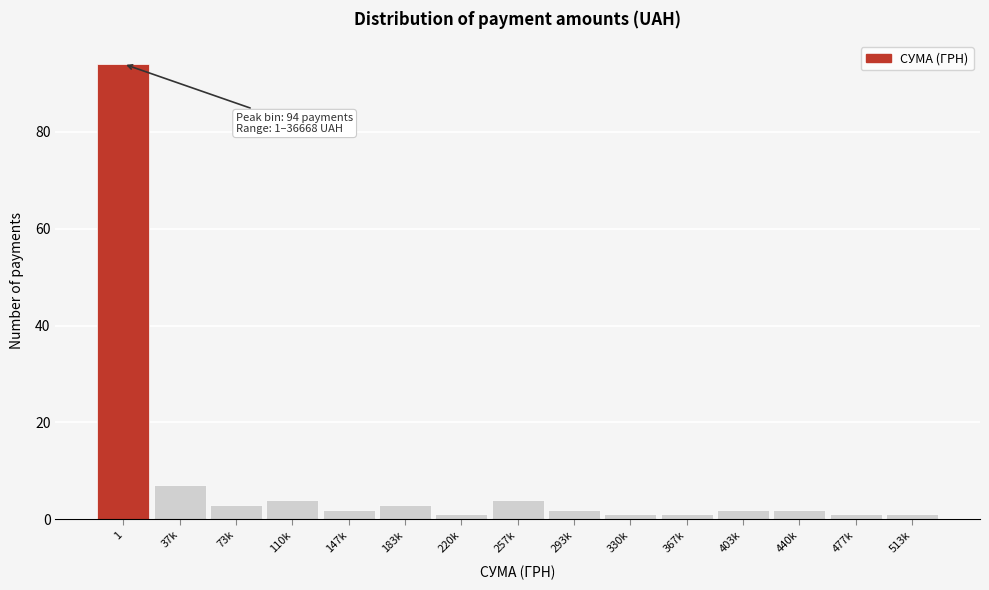

Reading right to left, what are all the values shown in this chart?

1	1	2	2	1	1	2	4	1	3	2	4	3	7	94